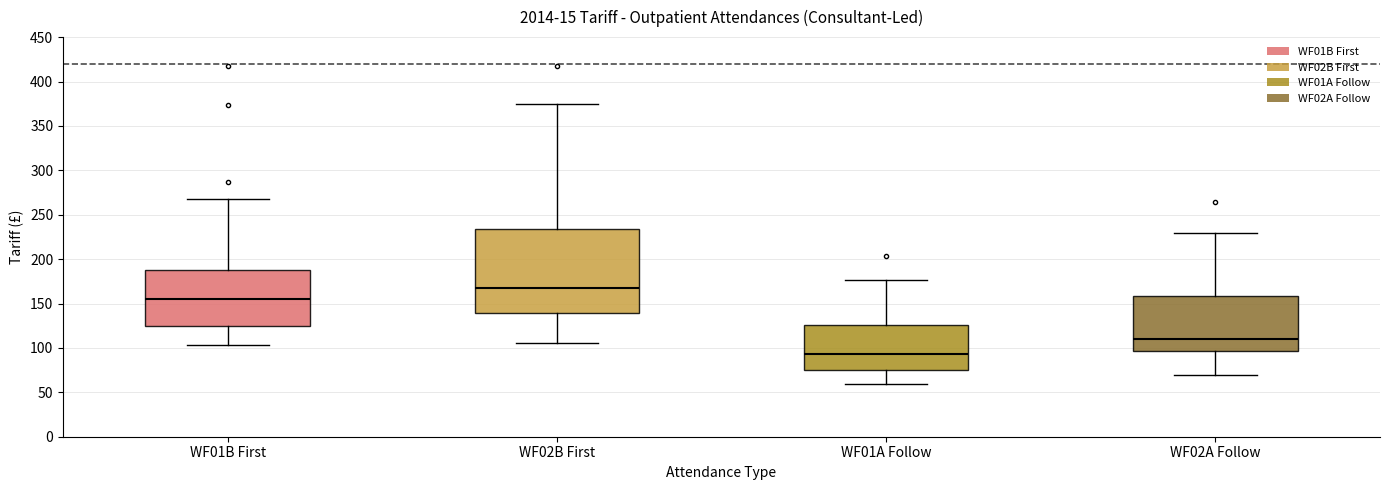

Where does the lower whisker of the box for WF01A Follow end on the y-axis? The values are not printed on the chart, so give them approximately, as read against the axis.

60